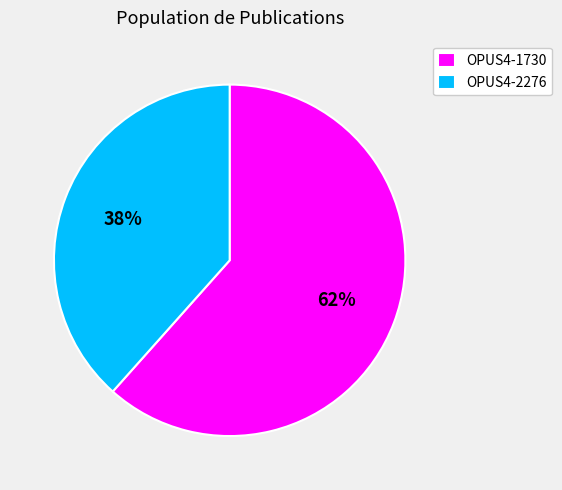

How many slices are in this pie chart?

2